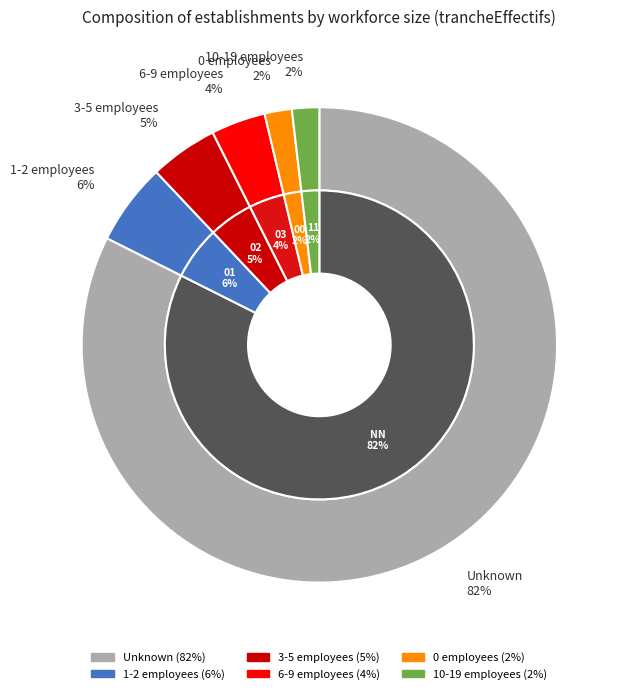

What is the smallest slice in the pie chart?

00